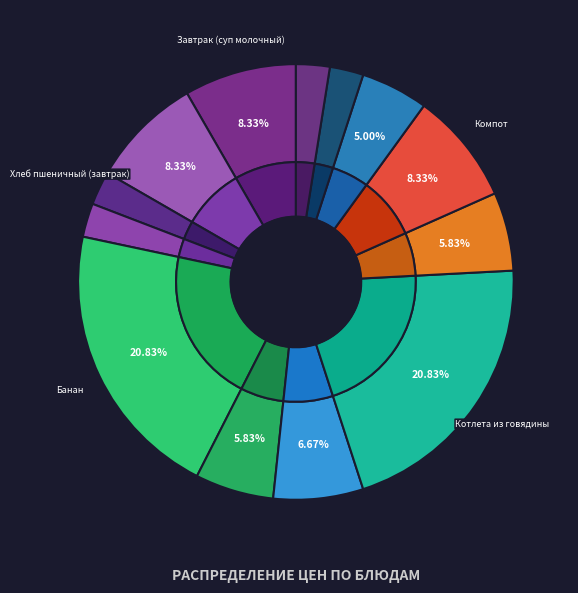

What is the change in value from Огурцы в нарезке to Котлета из говядины?

+18